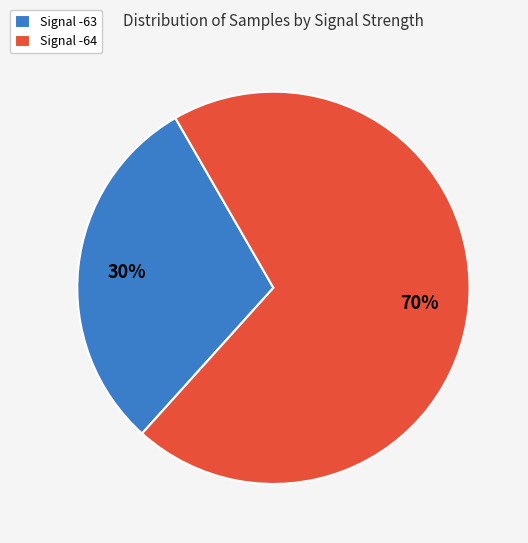

How many segments does this pie chart have?

2